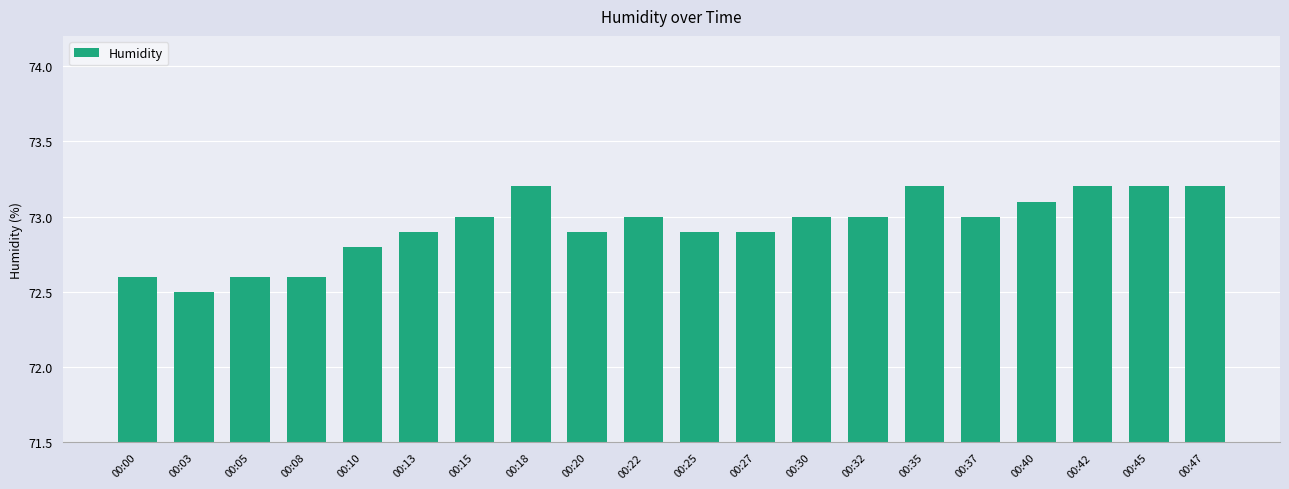

Are the bars grouped side by side (vs. stacked)?

No